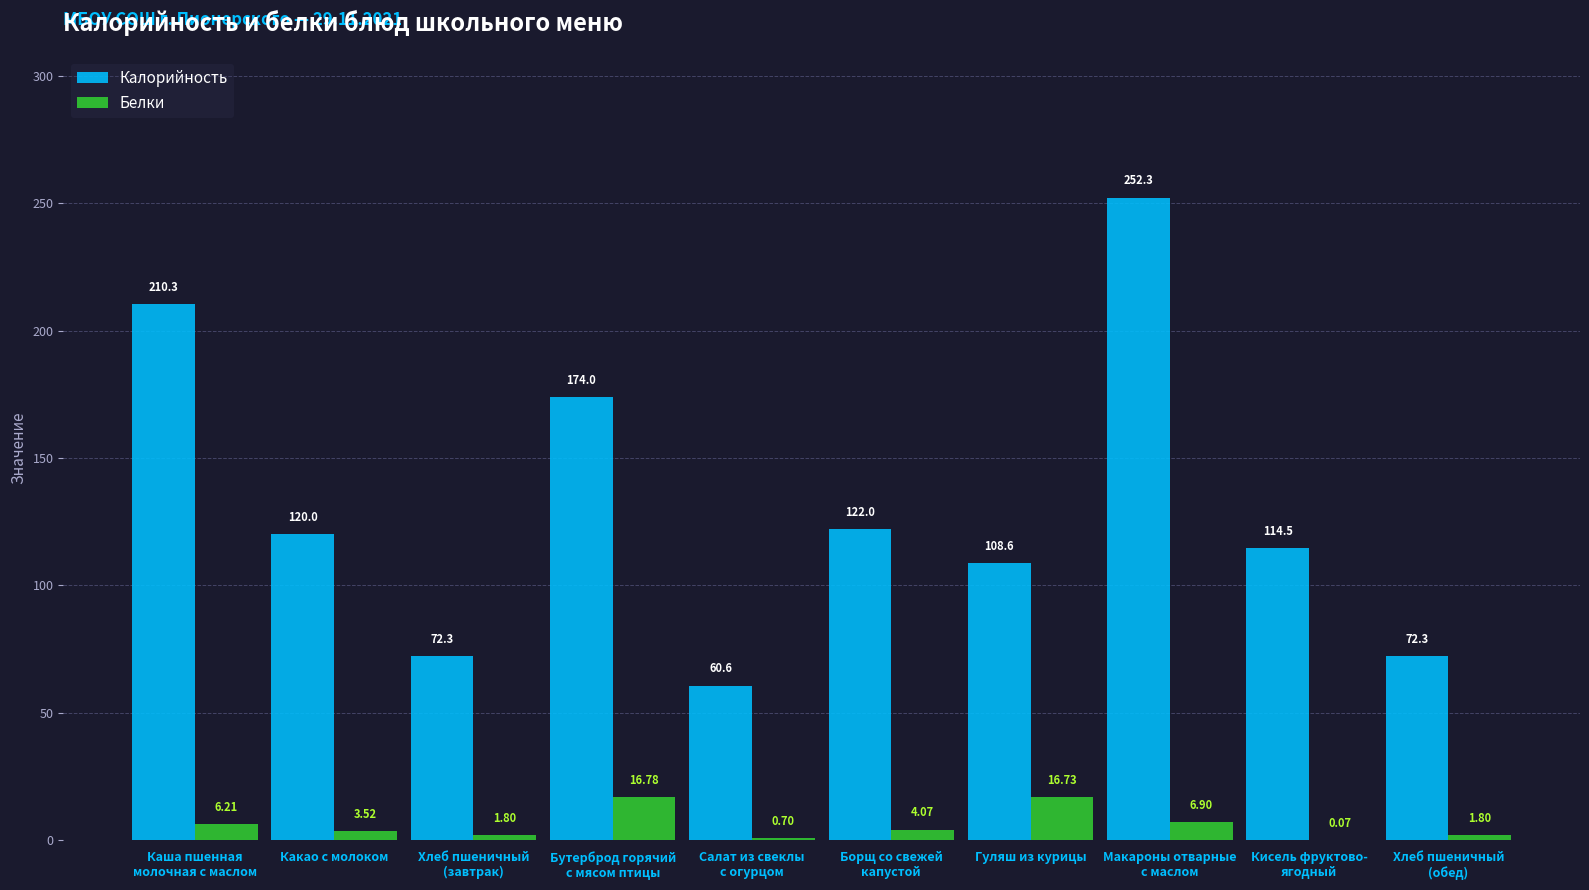

True or false: Калорийность has a value of 22.1 at Хлеб пшеничный
(завтрак).

False